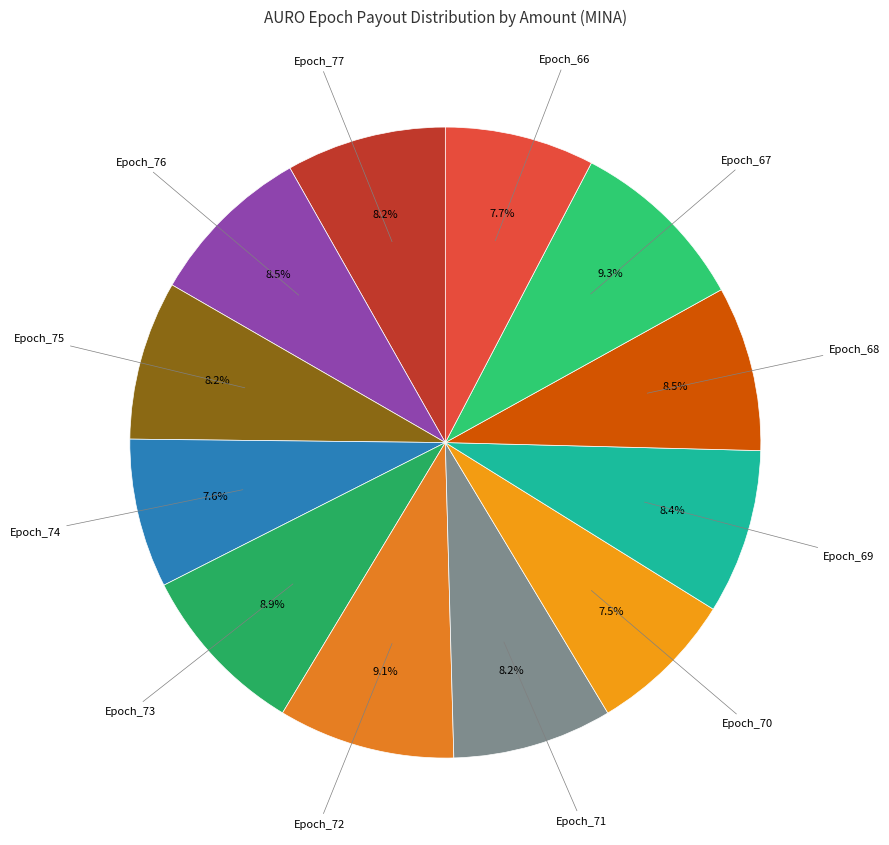

Count the number of slices in the pie.

12